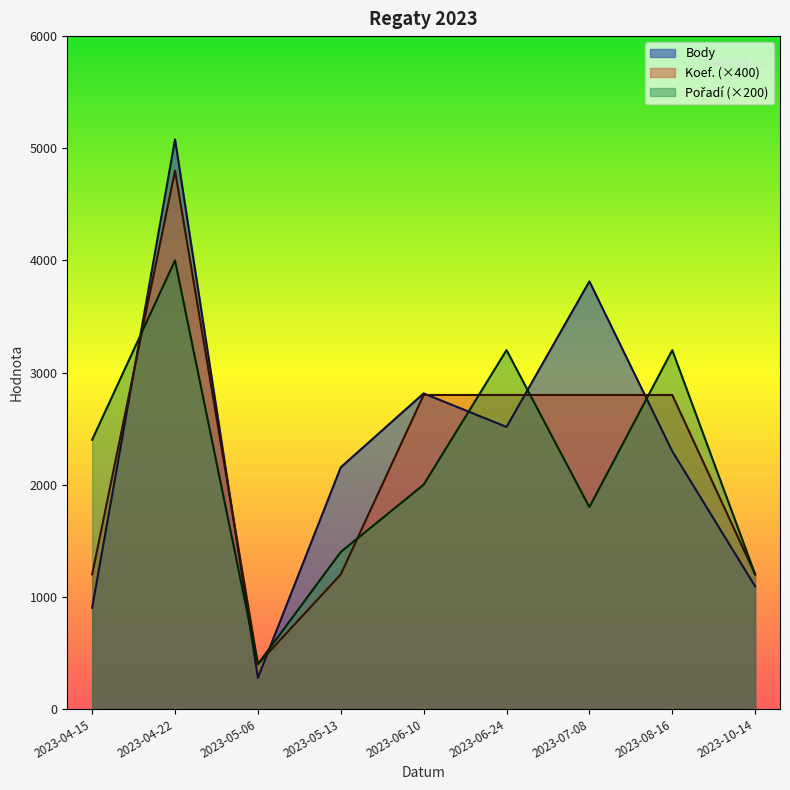

How many lines are shown in the chart?

3